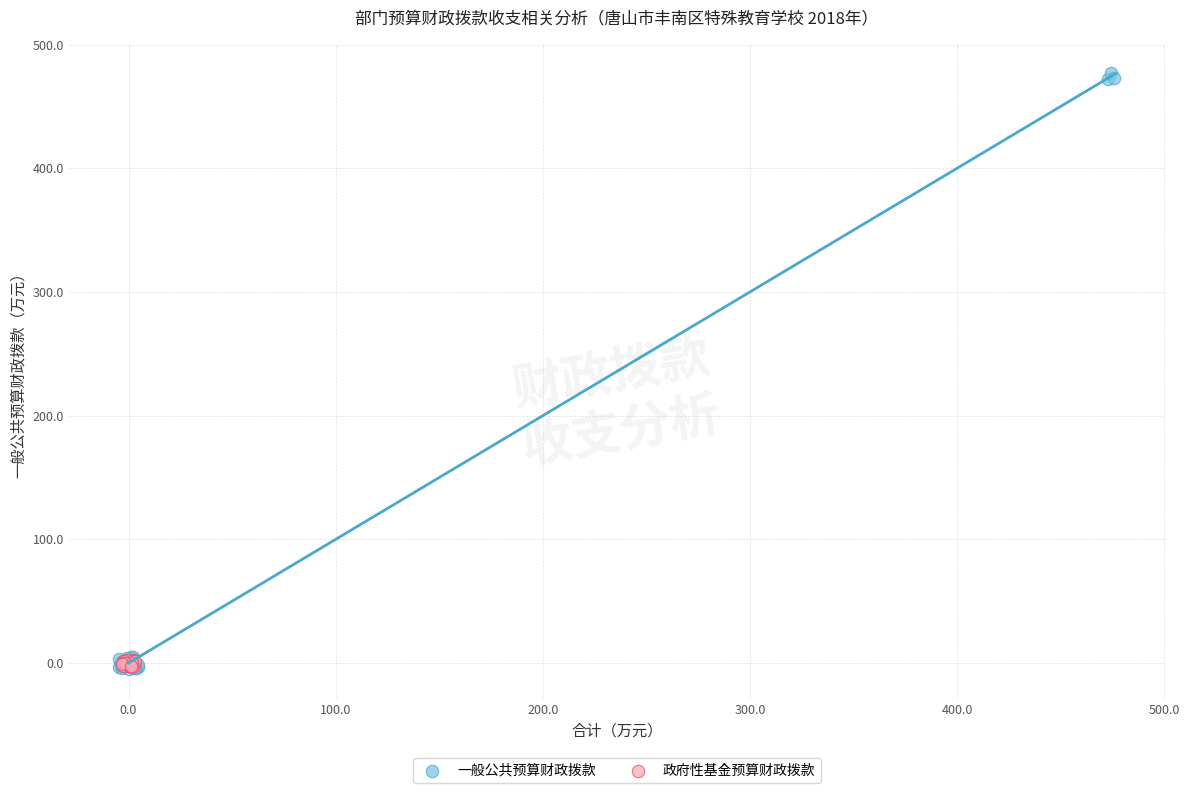

What are all the series names shown in the legend?

一般公共预算财政拨款, 政府性基金预算财政拨款